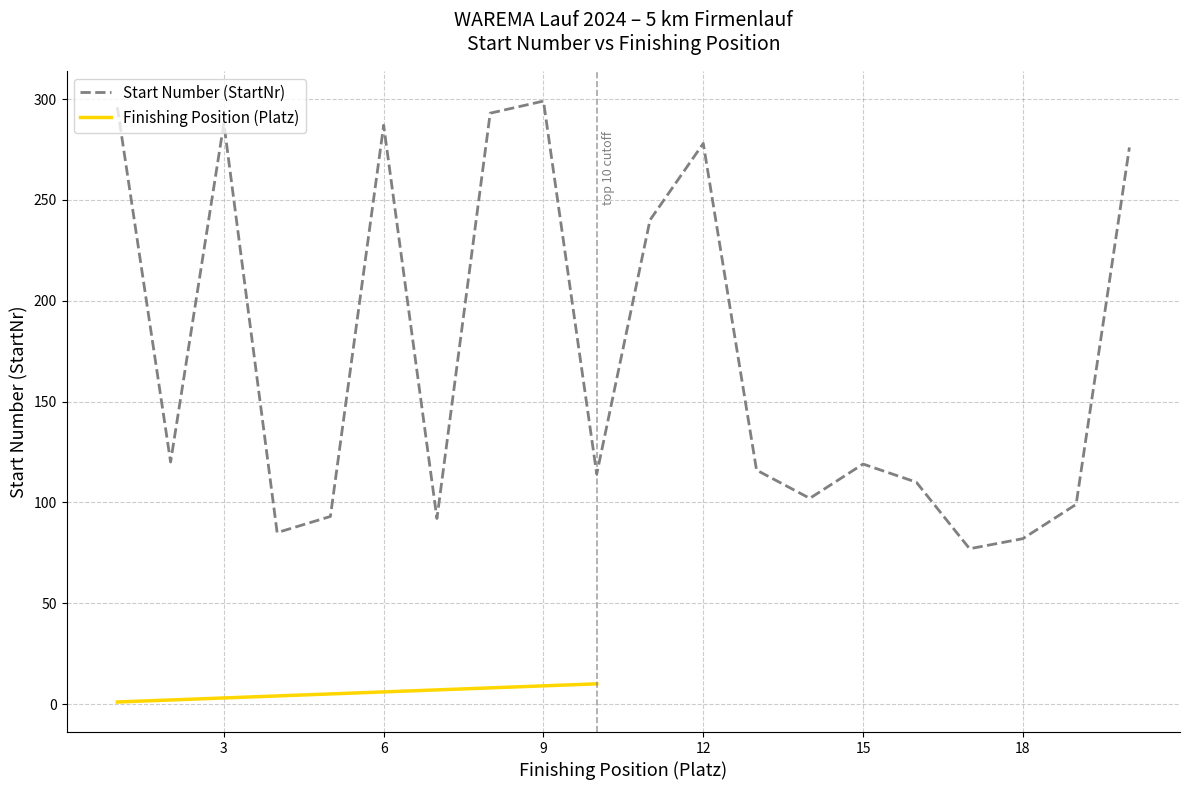

How many interior local valleys (lower than both neighbors) does the data have?

6